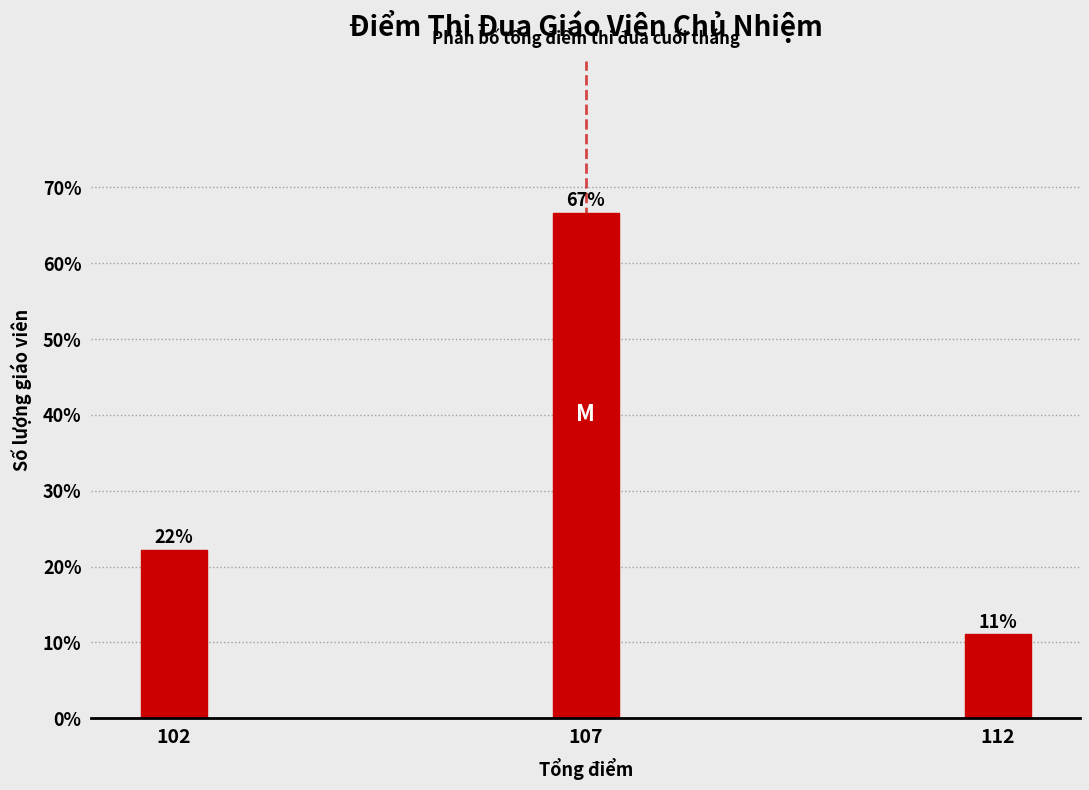

How many bars are there in total?

3